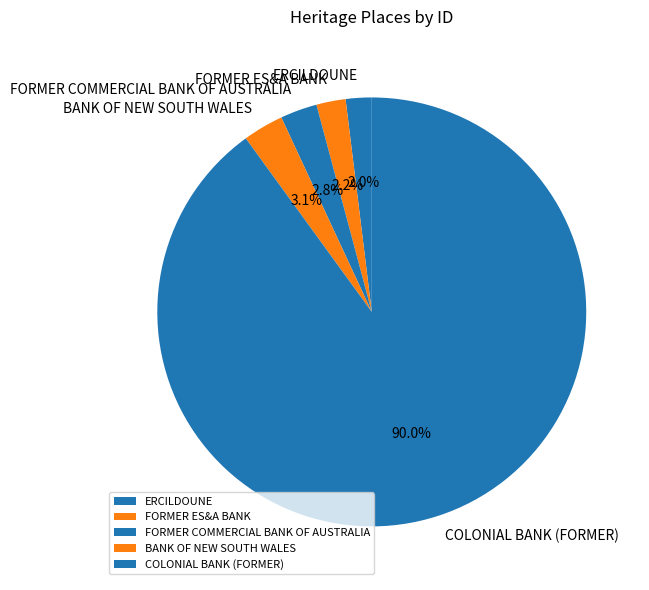

What is the majority slice?

COLONIAL BANK (FORMER)